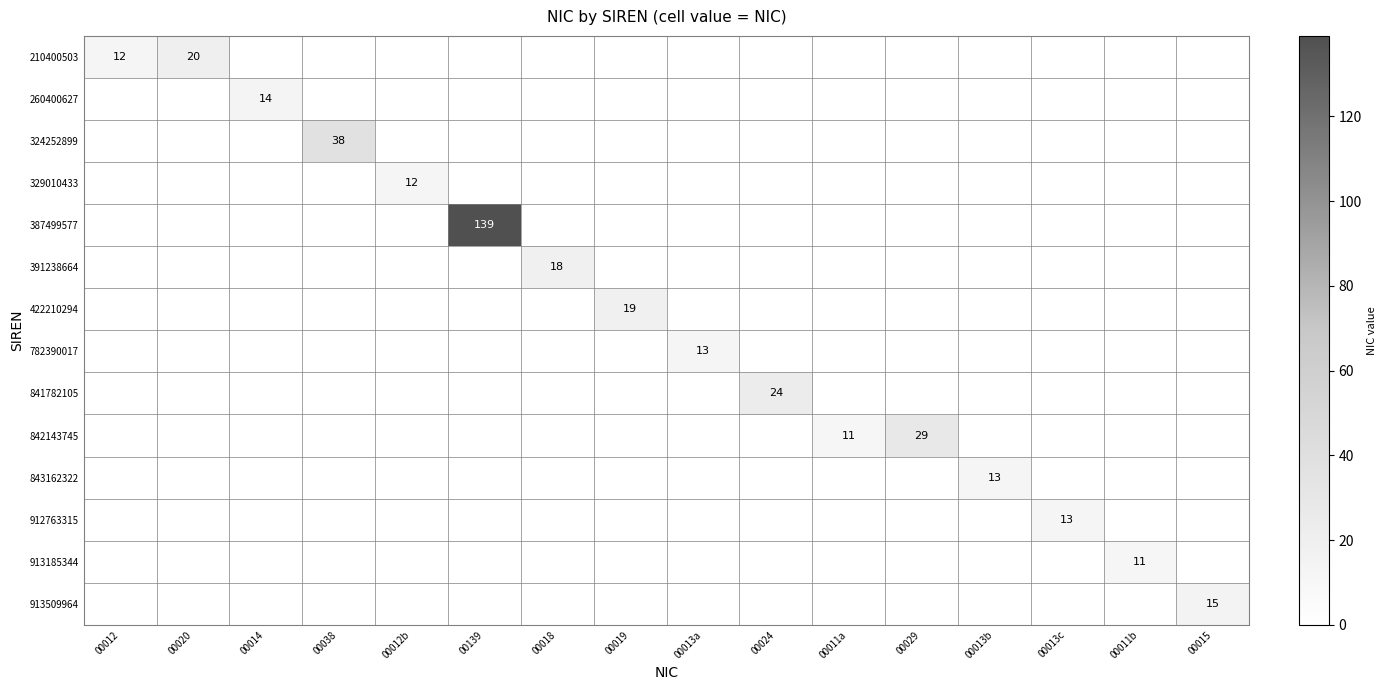

Between 00013a and 00011b, which series saw the biggest shift?

782390017